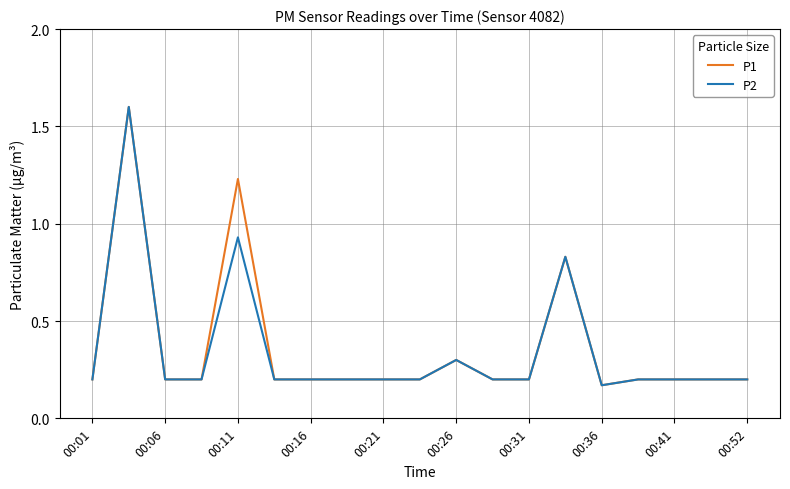

What is the highest value of the P2 series?

1.6